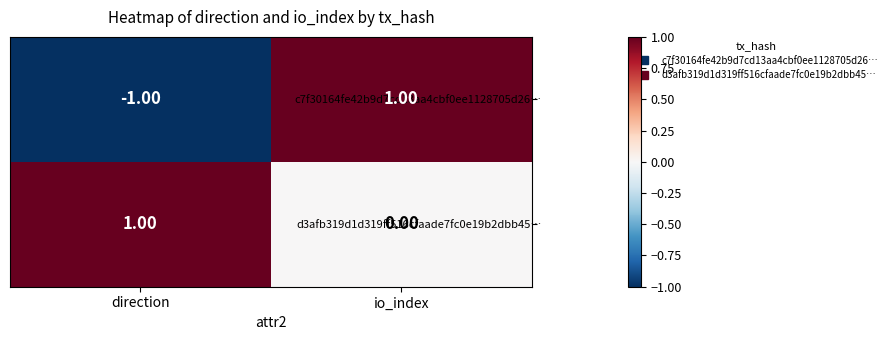

At direction, list the series in order from largest to smallest.

d3afb319d1d319ff516cfaade7fc0e19b2dbb45…, c7f30164fe42b9d7cd13aa4cbf0ee1128705d26…